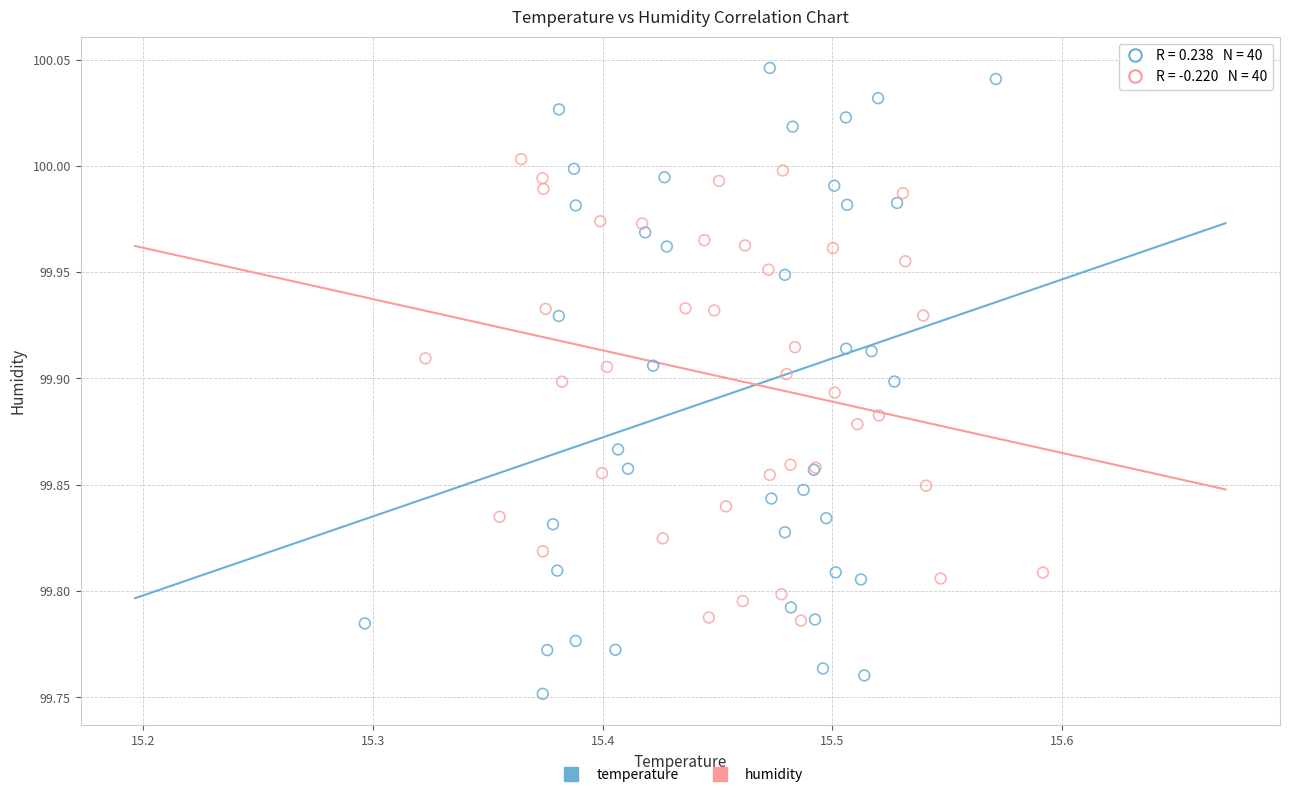

Which series reaches the maximum Y coordinate?

temperature